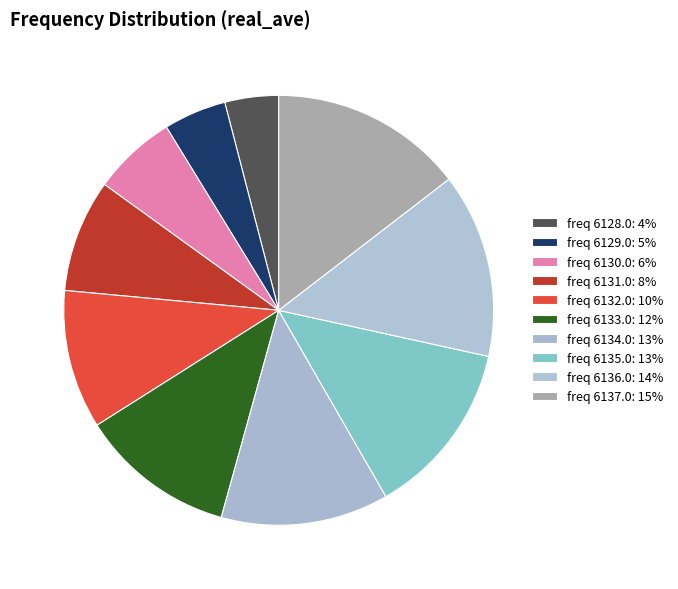

Rank the categories by value from lowest to highest.

freq 6128.0: 4%, freq 6129.0: 5%, freq 6130.0: 6%, freq 6131.0: 8%, freq 6132.0: 10%, freq 6133.0: 12%, freq 6134.0: 13%, freq 6135.0: 13%, freq 6136.0: 14%, freq 6137.0: 15%